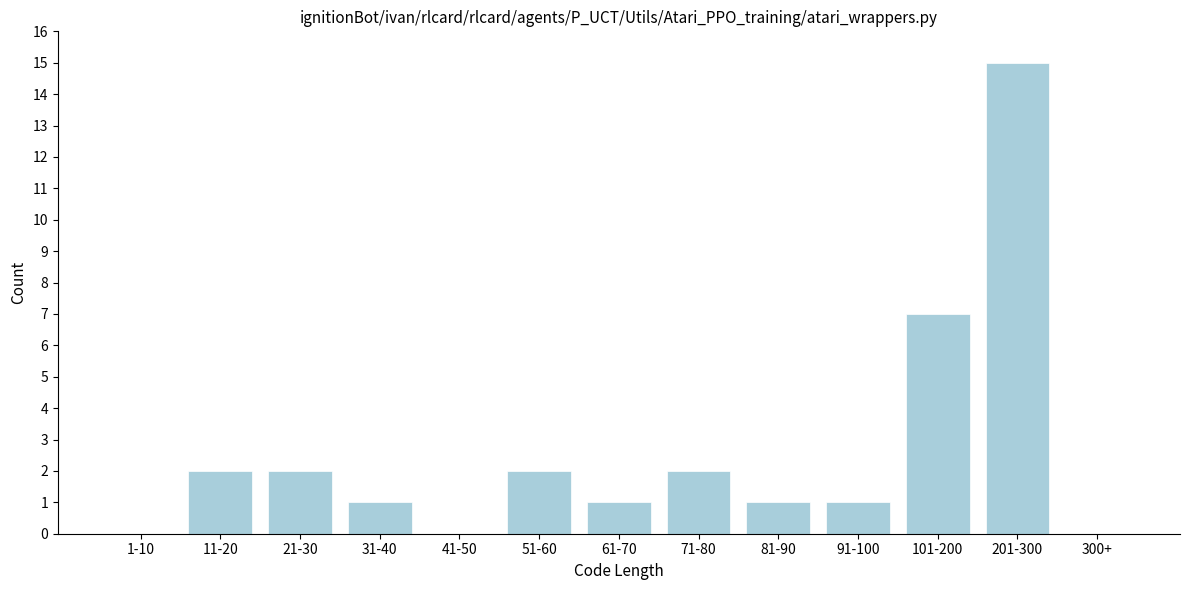

Reading left to right, transcribe all the data shown in this chart.

1-10=0	11-20=2	21-30=2	31-40=1	41-50=0	51-60=2	61-70=1	71-80=2	81-90=1	91-100=1	101-200=7	201-300=15	300+=0